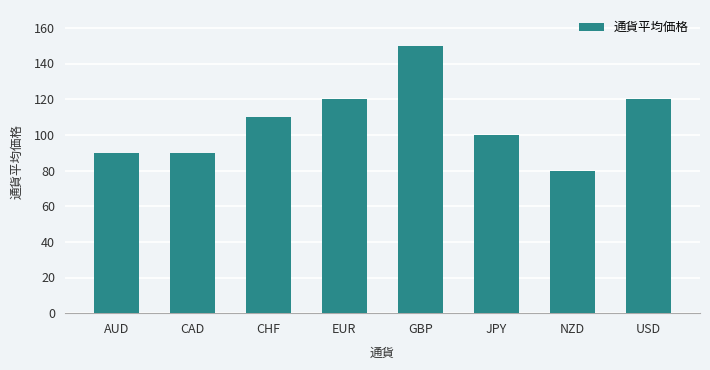

Is it true that the value at EUR is 120?

True